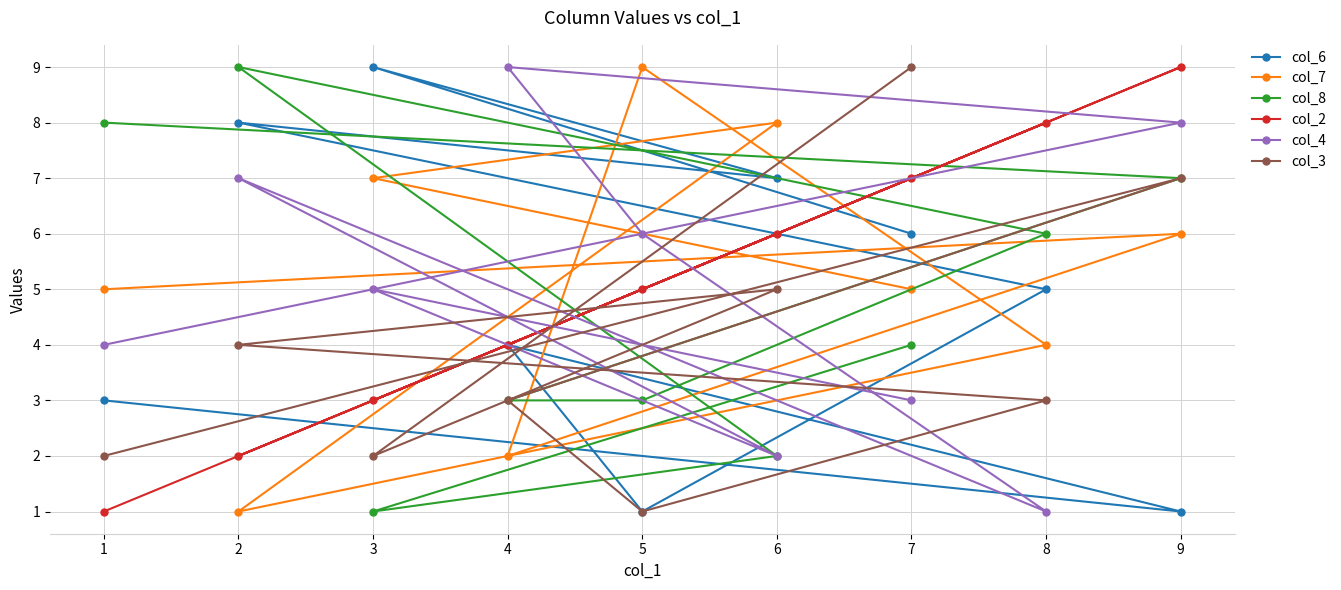

Between 1 and 6, which series saw the biggest shift?

col_8